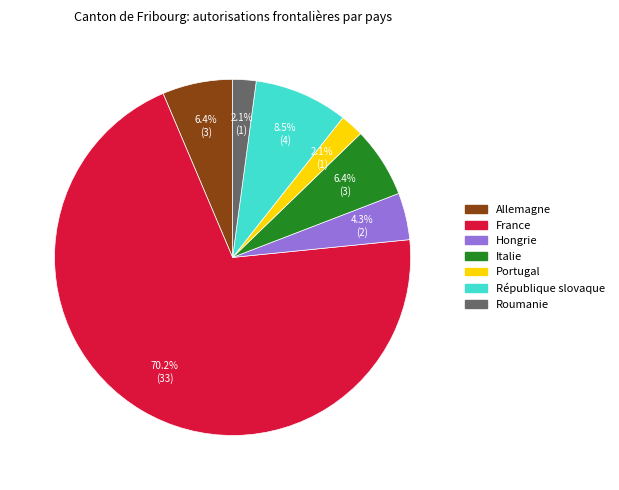

Does any single category account for the majority?

Yes